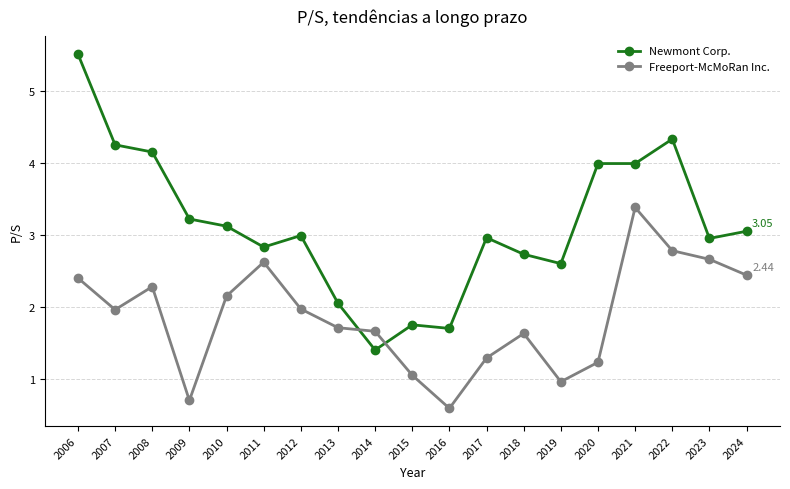

Rank the series at 2008 from lowest to highest value.

Freeport-McMoRan Inc., Newmont Corp.